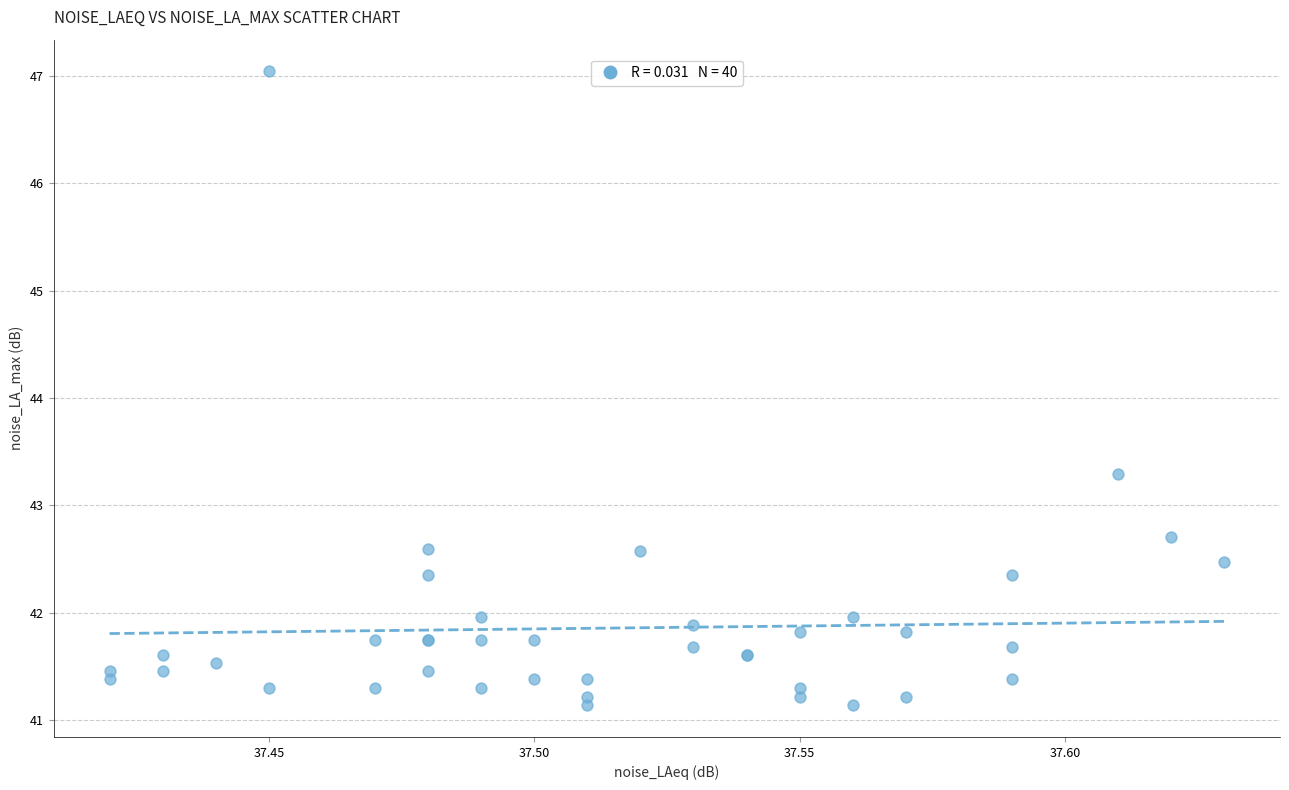

What Y value in the scatter plot is closest to 44?

43.3